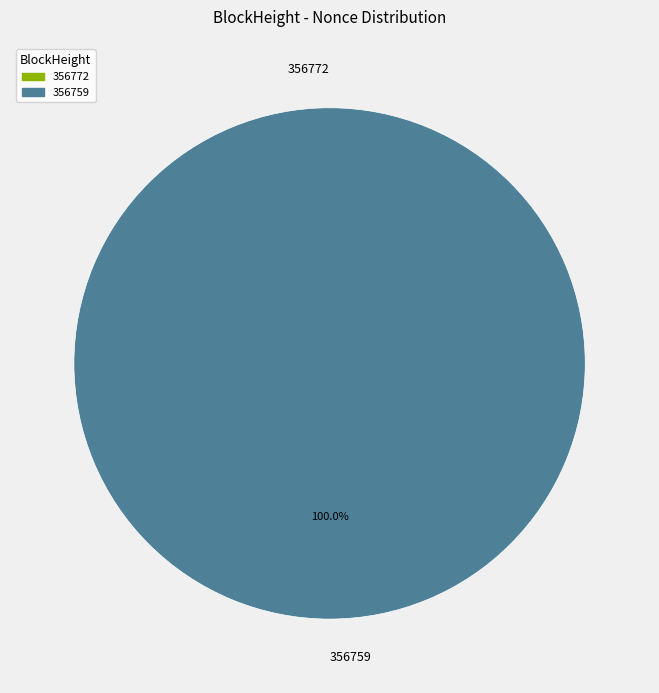

To the nearest percent, what is the difference between the 356772 and 356759 slice percentages?

100%